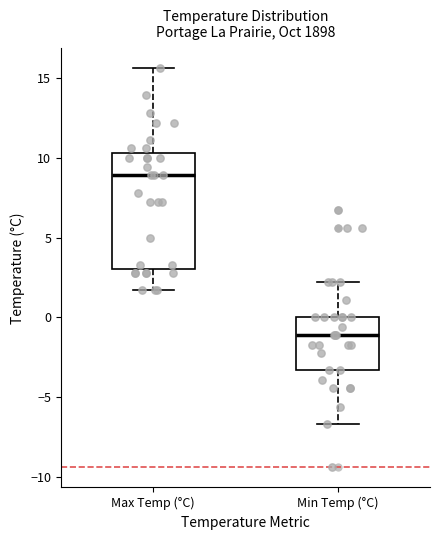

Reading left to right, read every box against the y-axis: the position of its median line, the range the box covers, and the ends of its whiskers. The values are not printed on the chart, so give them approximately, as read against the axis.

Max Temp (°C): median 9.0, box 3.0 to 10.5, whiskers 1.5 to 15.5
Min Temp (°C): median -1.0, box -3.5 to 0.0, whiskers -6.5 to 2.0